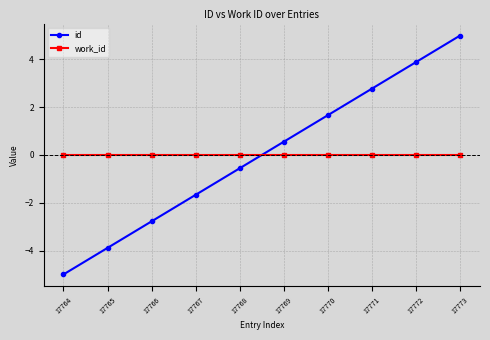

How many lines are shown in the chart?

2